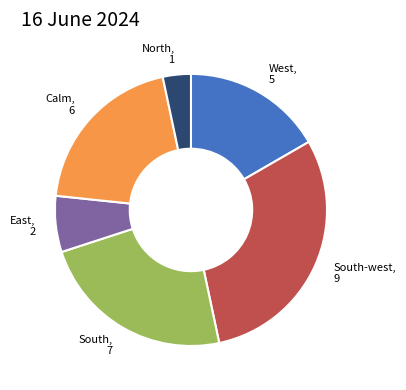

Is there a majority slice in this chart?

No